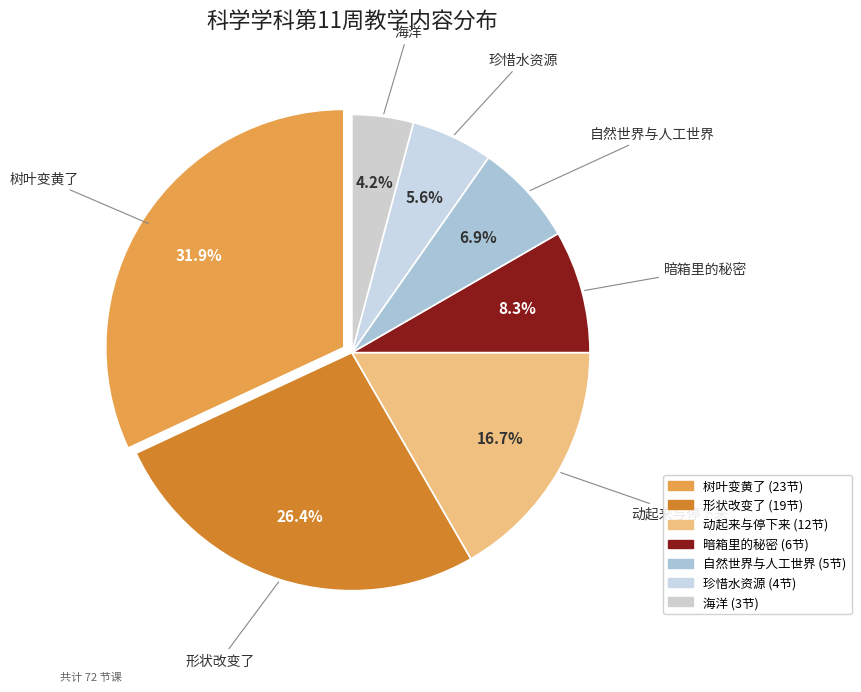

To the nearest percent, what portion does 动起来与停下来 represent?

17%